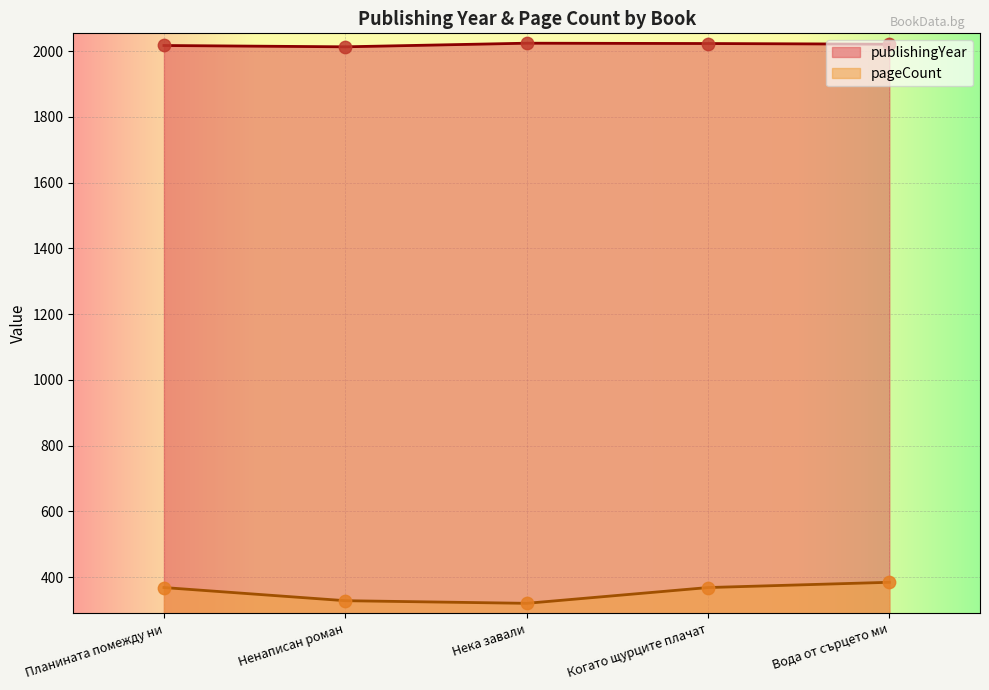

Is the value of publishingYear at Планината помежду ни greater than the value of pageCount at Планината помежду ни?

Yes